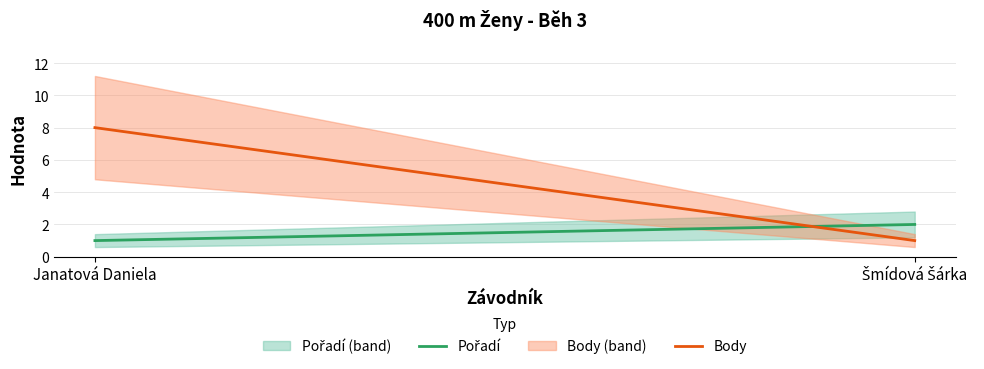

Count the number of categories in the chart.

2